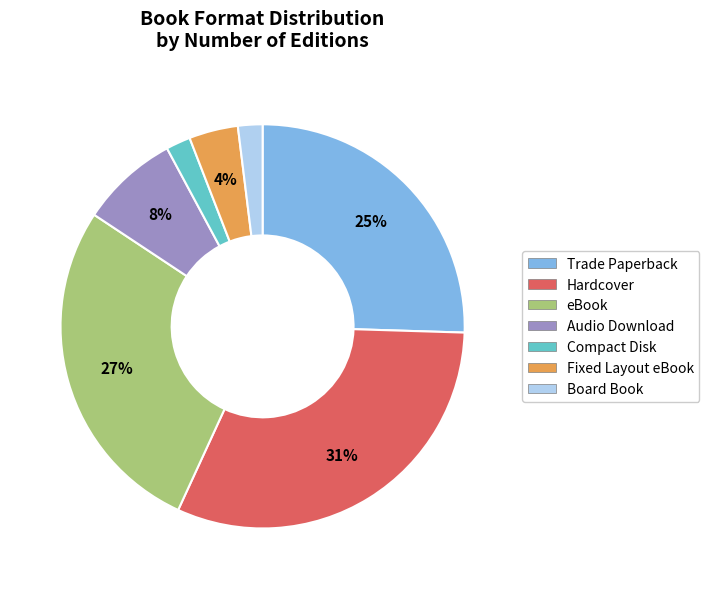

Does any single category account for the majority?

No